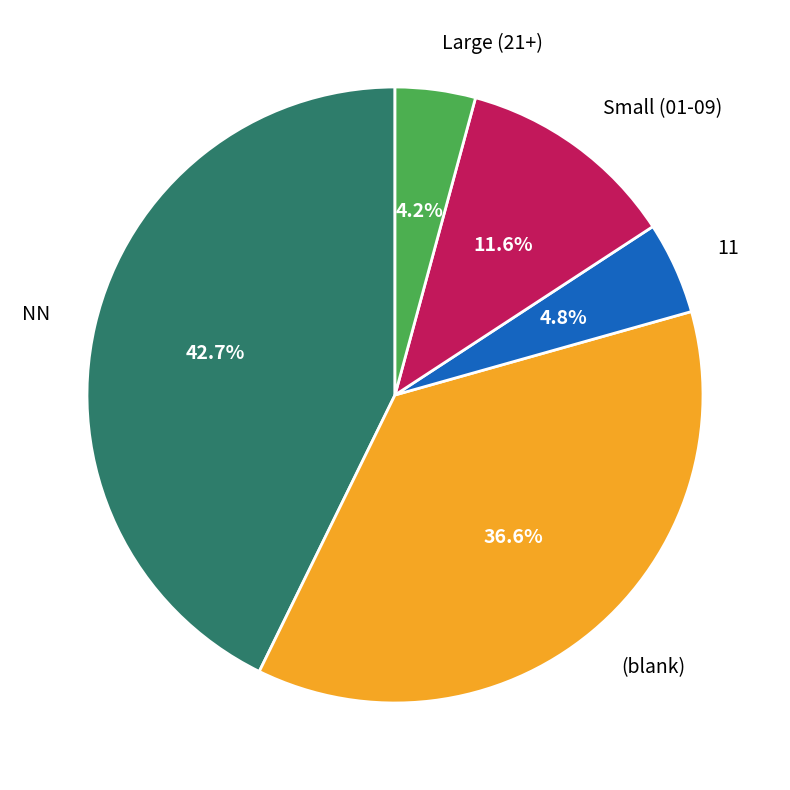

Which category has the smallest portion of the pie?

Large (21+)